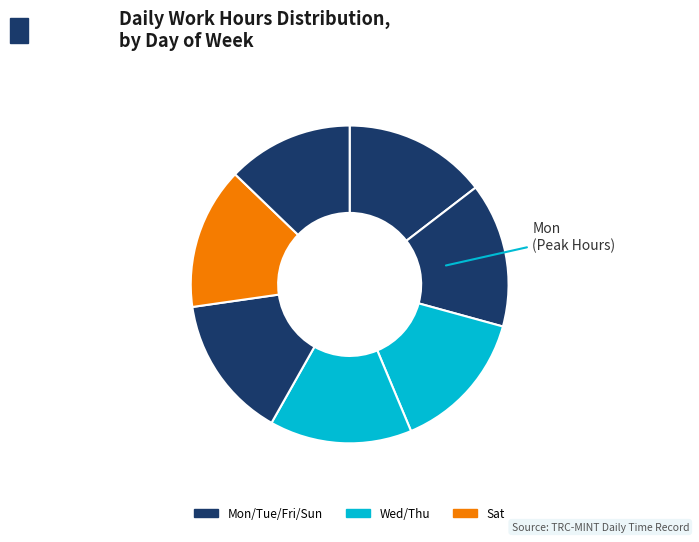

Count the number of slices in the pie.

7